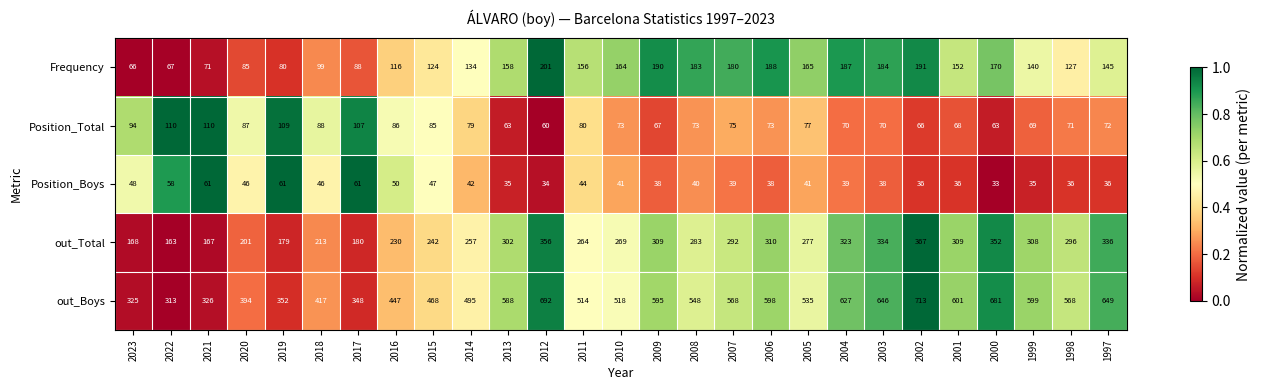

What is the difference between the out_Total values at 2022 and 1997?

173